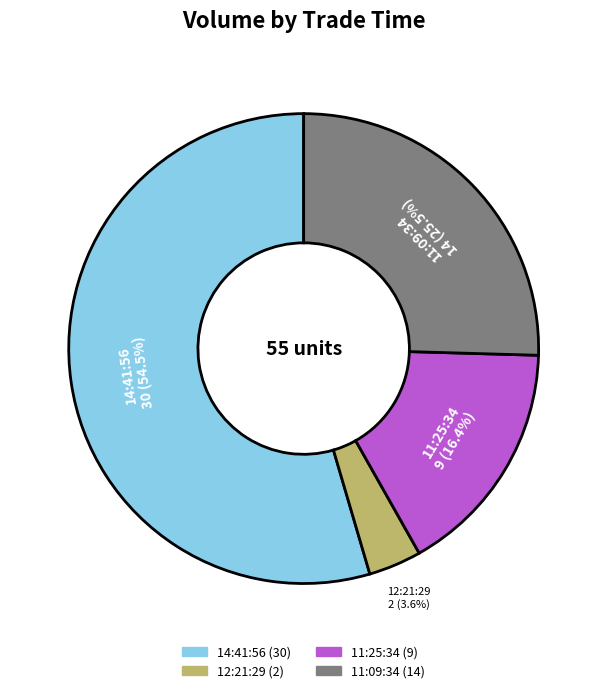

Between 11:25:34 and 14:41:56, which is larger?

14:41:56